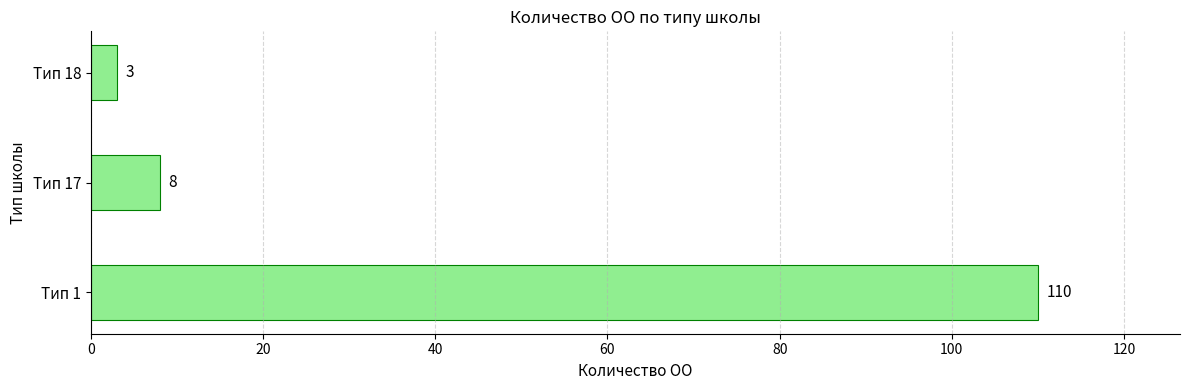

List the labels in order of value, smallest first.

Тип 18, Тип 17, Тип 1